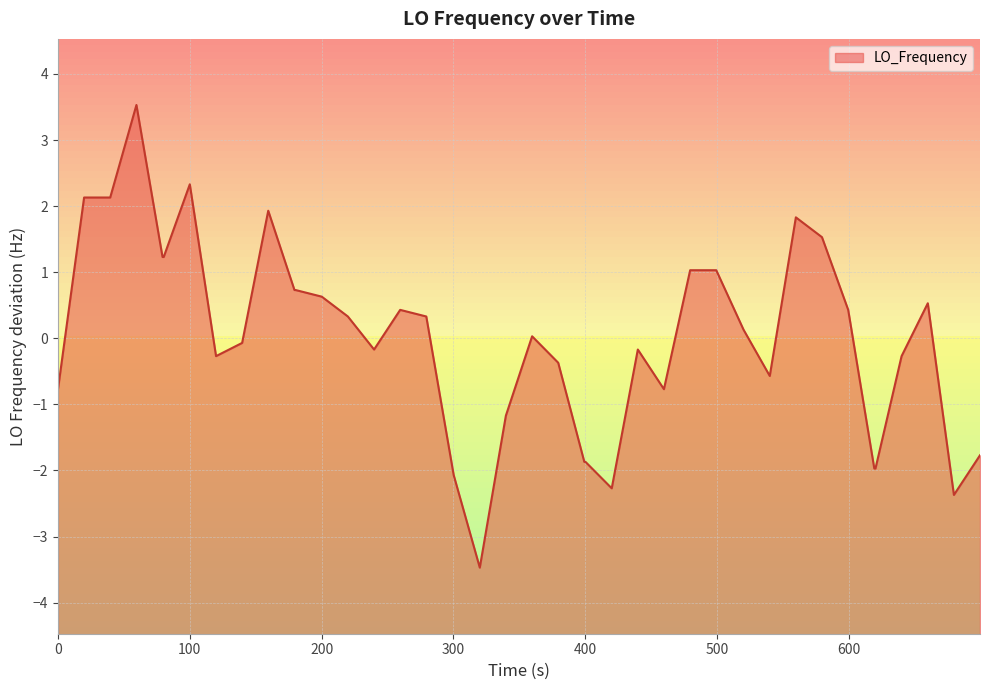

What is the greatest value displayed?

3.5